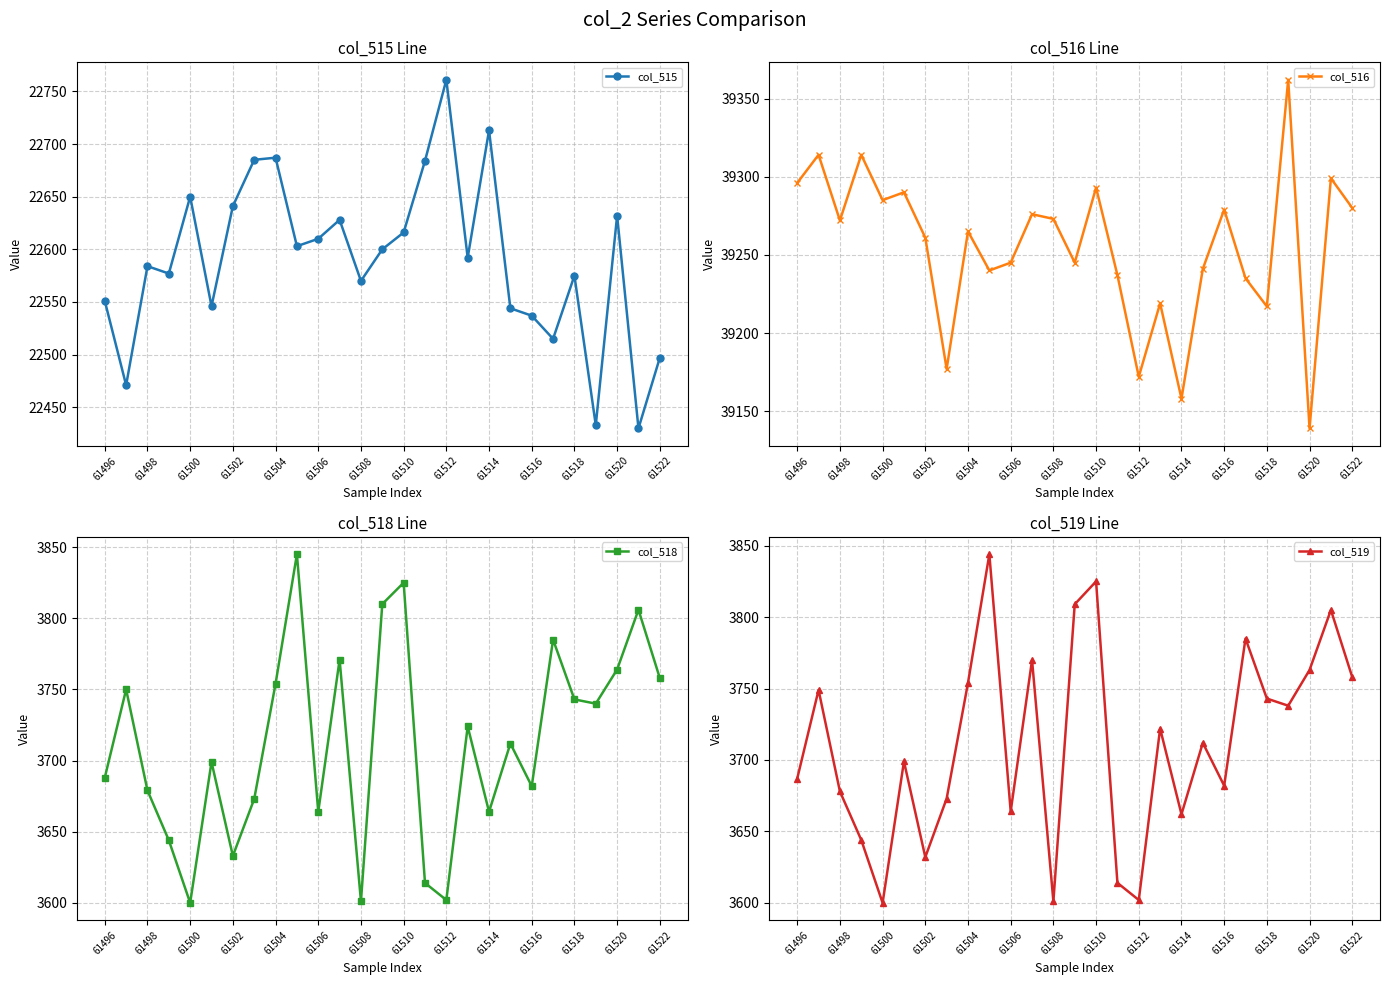

True or false: col_516 and col_519 intersect in this chart.

False